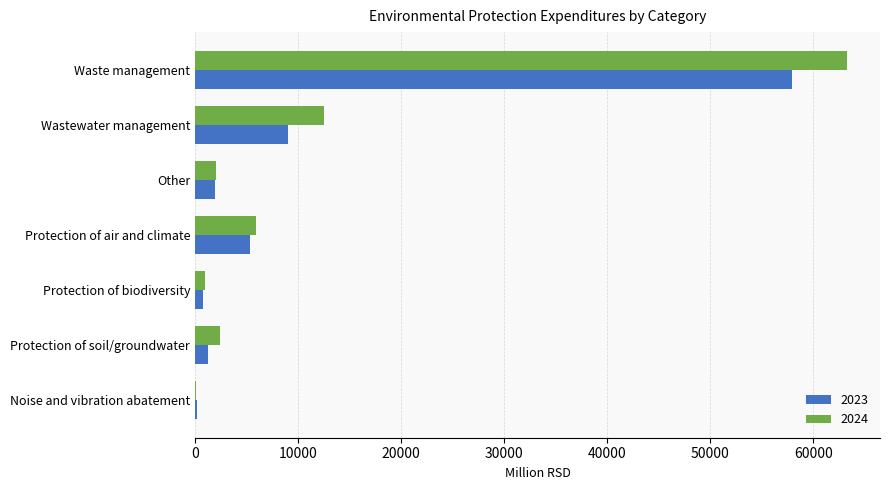

What are all the series names shown in the legend?

2023, 2024